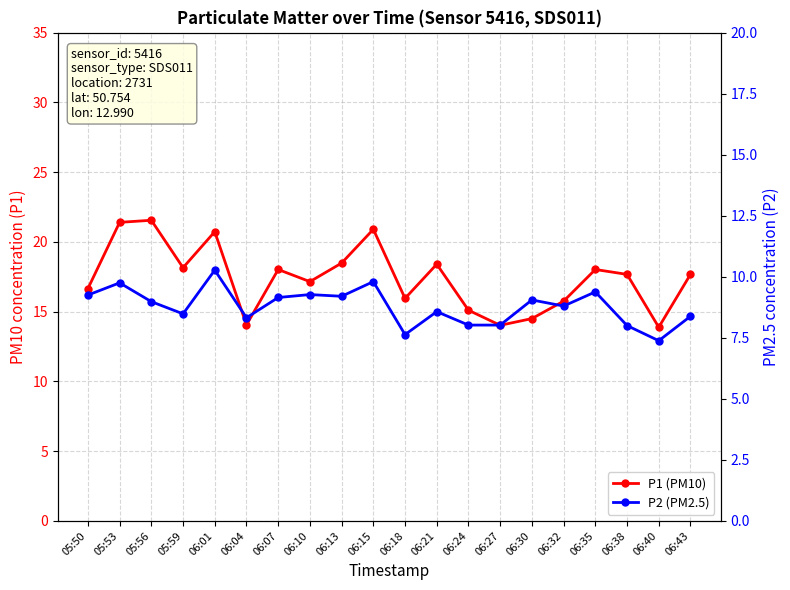

True or false: P2 (PM2.5) and P1 (PM10) cross at least once.

False